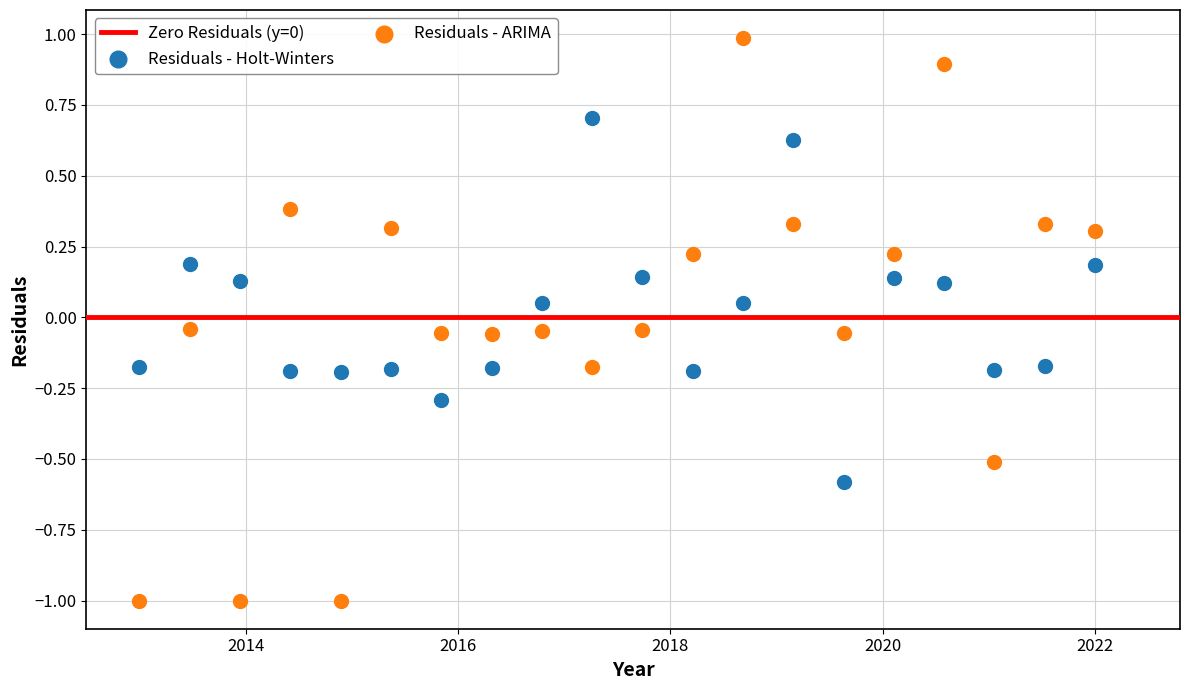

Which series reaches the minimum Y coordinate?

Residuals - ARIMA